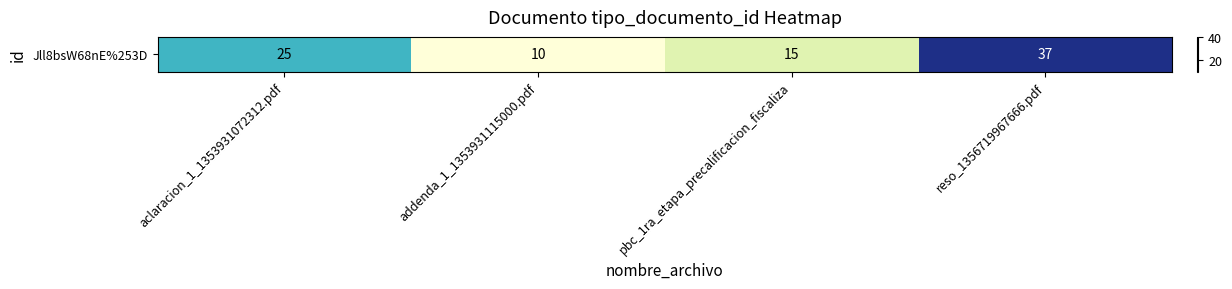

Which category has the highest value across all series?

reso_1356719967666.pdf